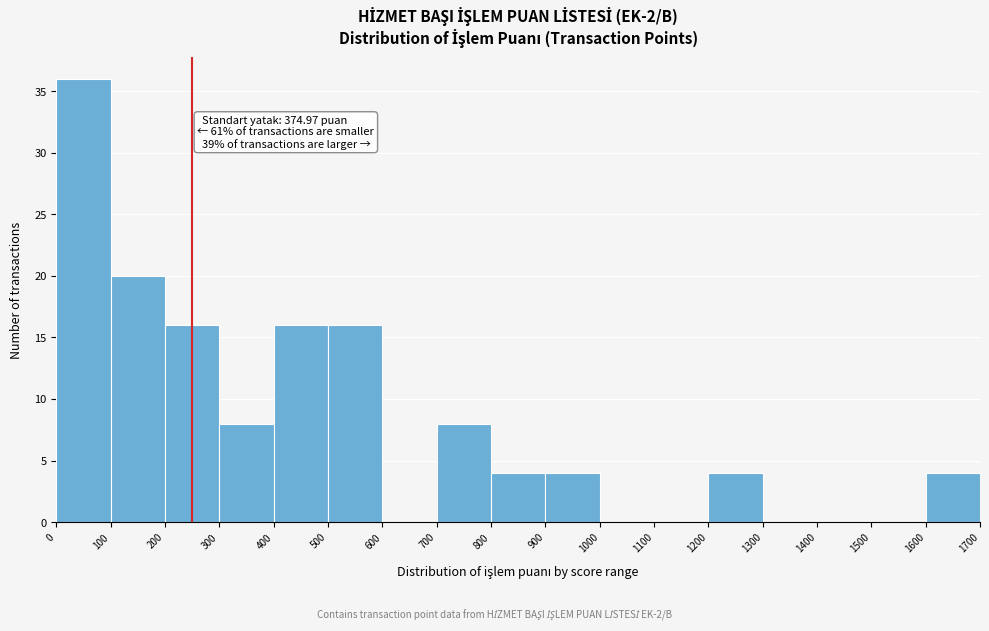

Which range on the x-axis has the tallest bar?

0 to 100